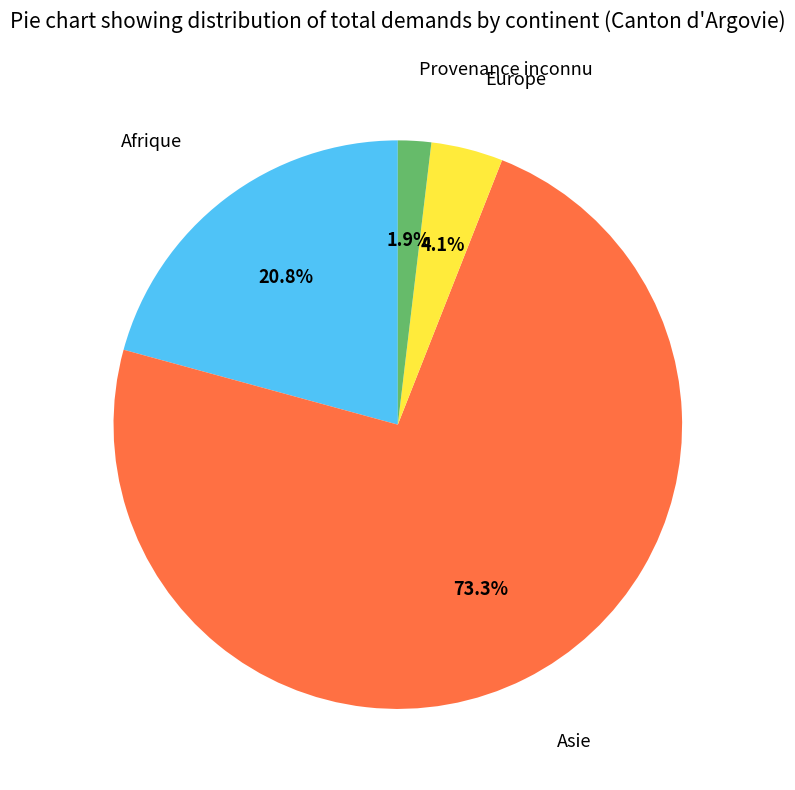

Is there a majority slice in this chart?

Yes